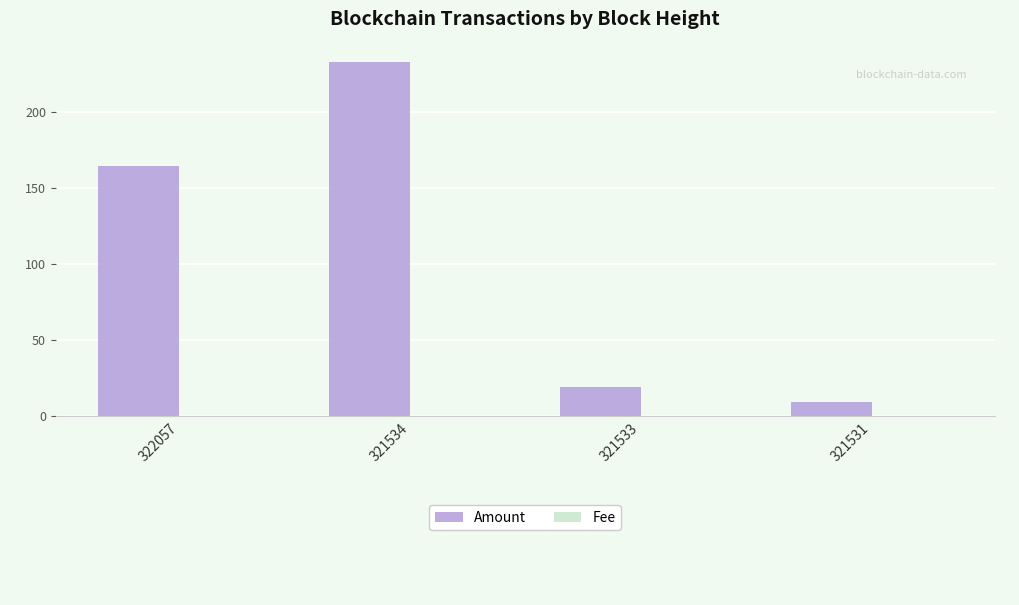

Between 322057 and 321533, which series saw the biggest shift?

Amount